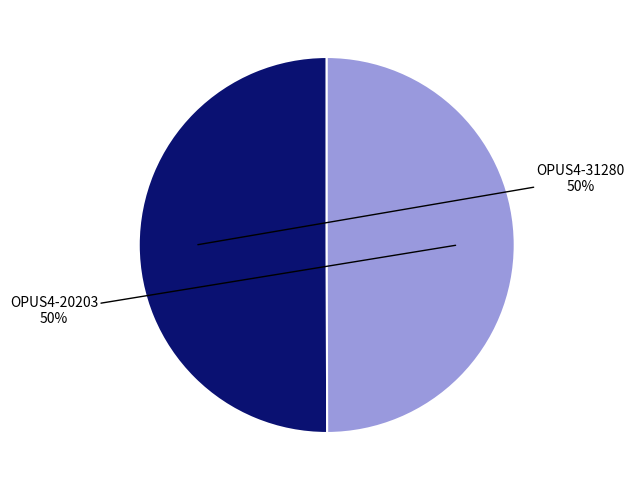

To the nearest percent, what is the average slice percentage?

50%